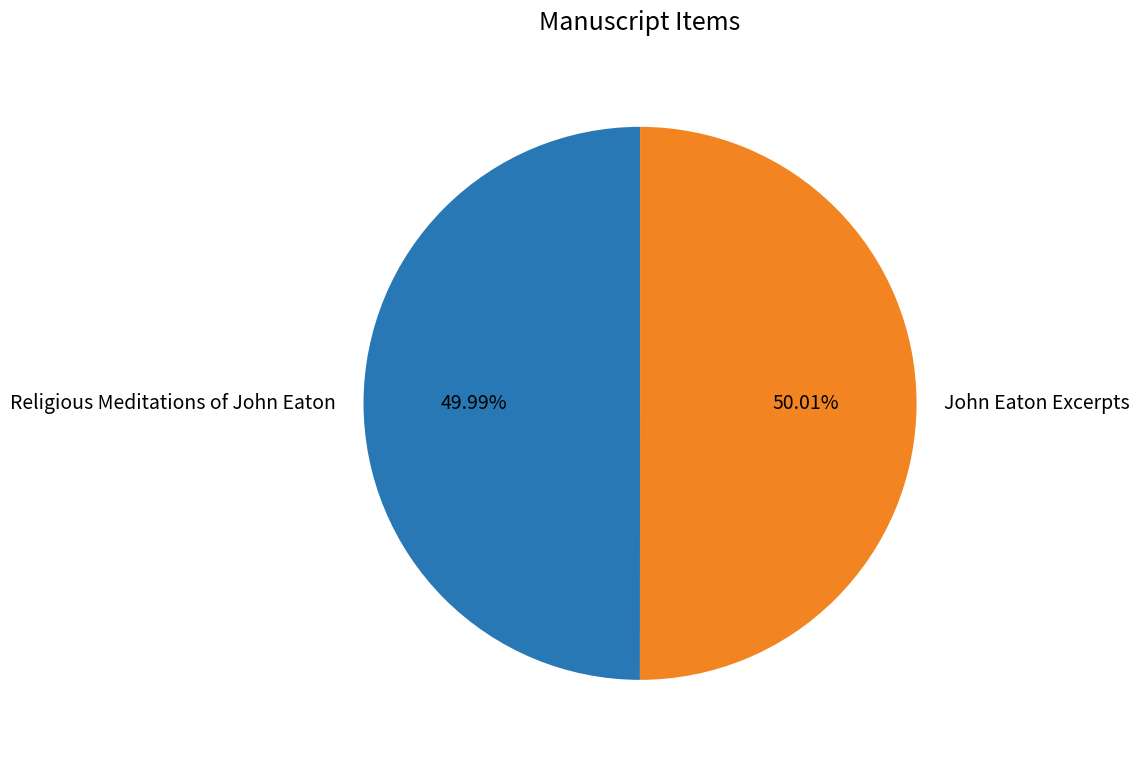

To the nearest percent, what percentage of the pie is Religious Meditations of John Eaton?

50%